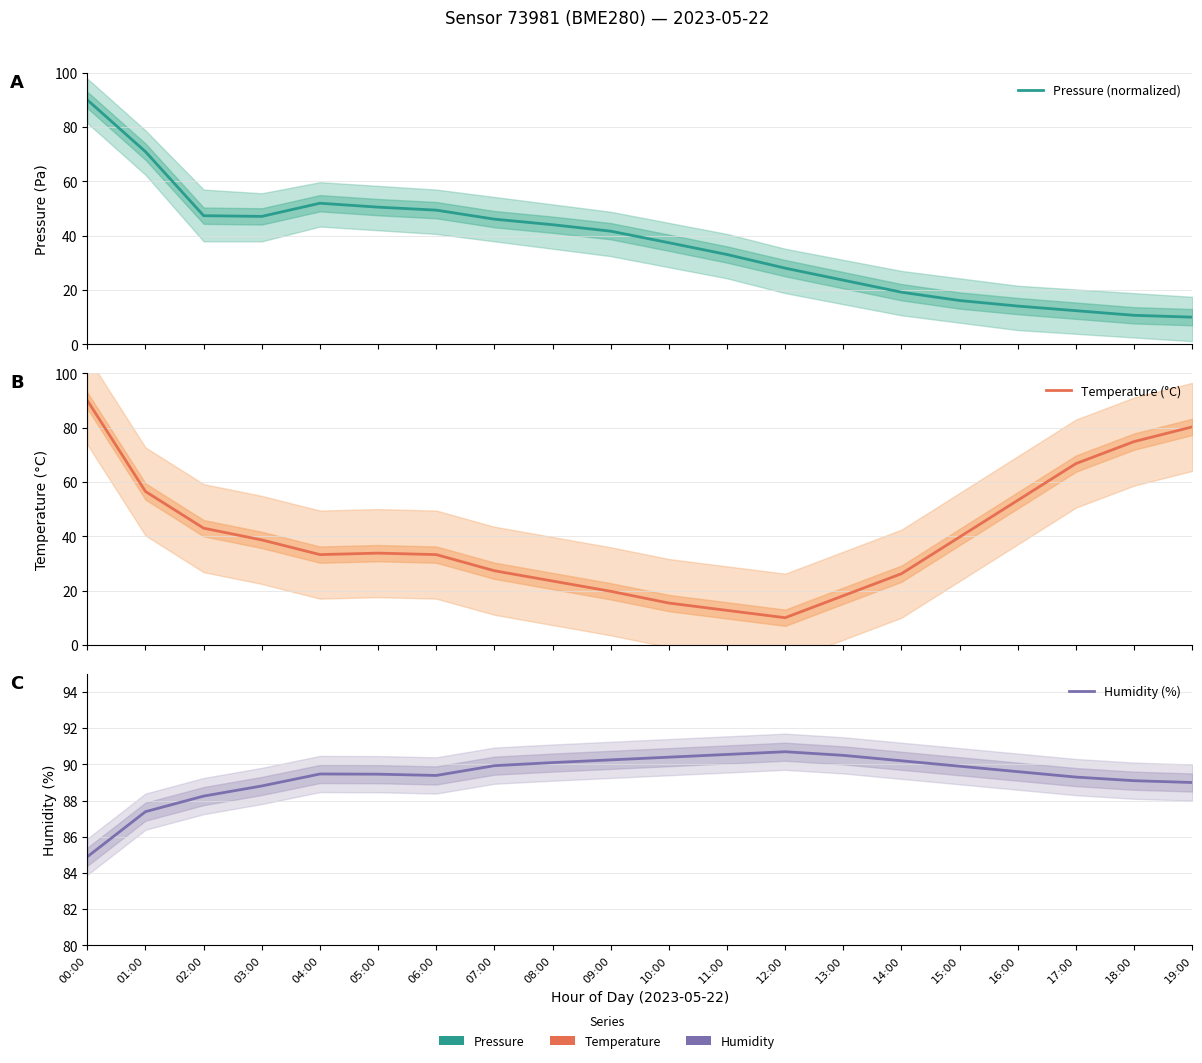

Between which two adjacent categories do Temperature (°C) and Pressure (normalized) first intersect?

13:00 and 14:00